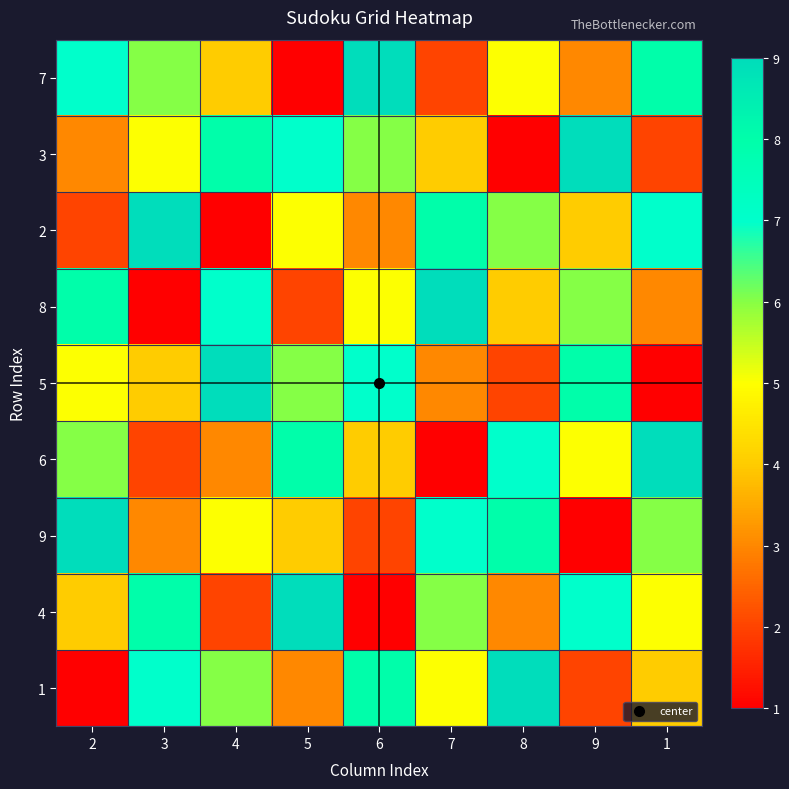

Between 1 and 4, which is larger?

1